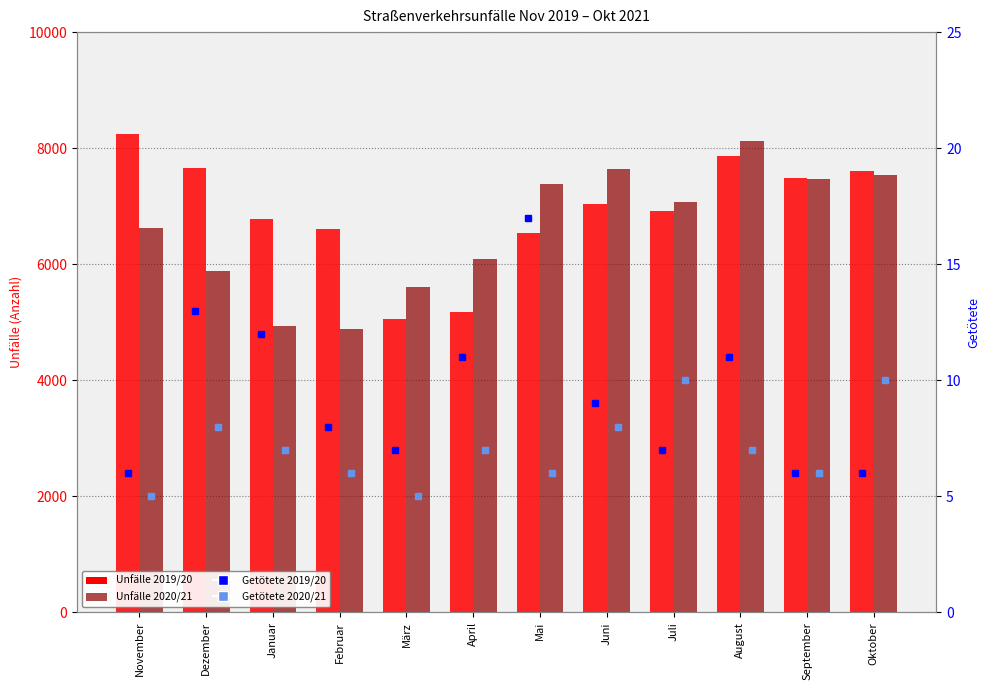

What is the maximum value shown in the chart?

8247